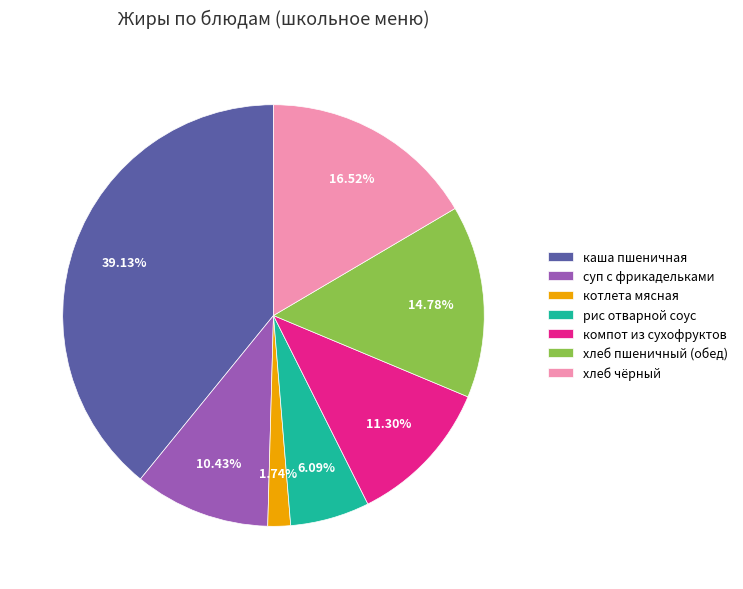

Which category has the biggest portion of the pie?

каша пшеничная